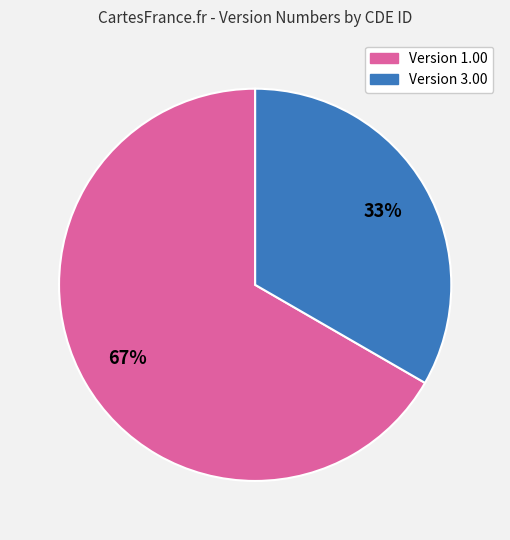

Does any single category account for the majority?

Yes